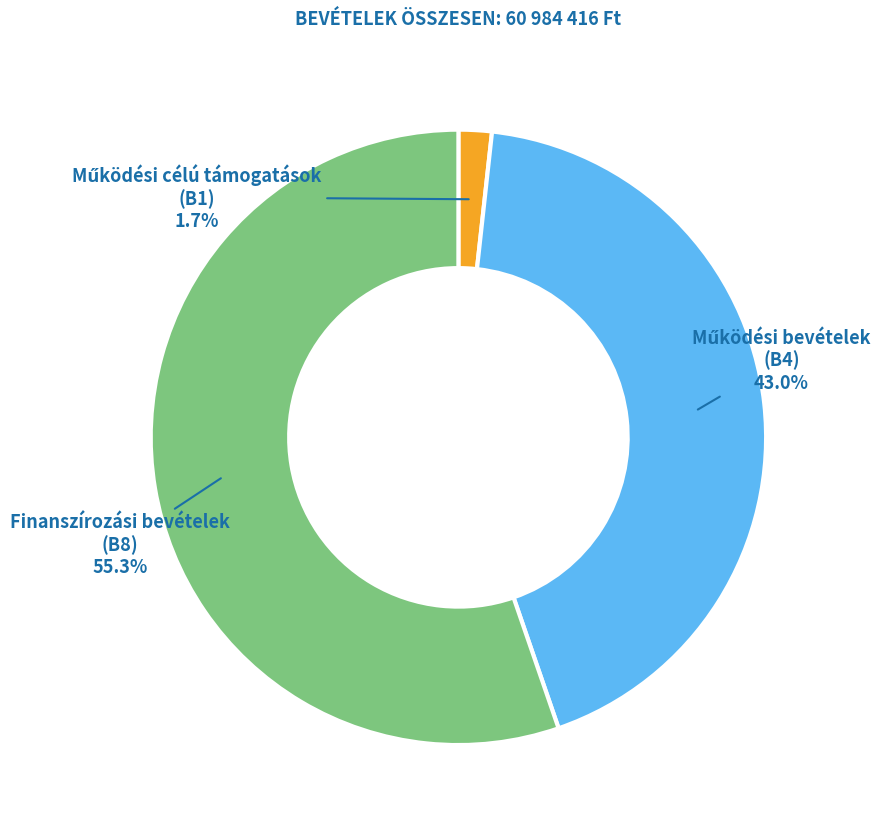

Is there any slice that represents more than half of the pie?

Yes